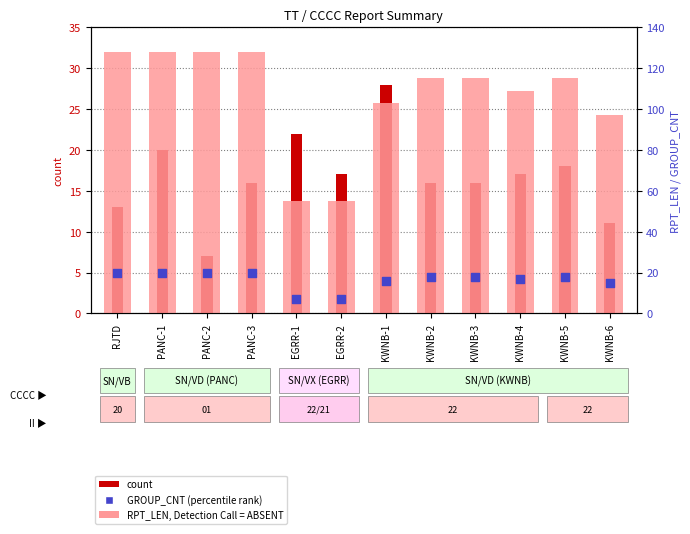

At how many categories does at least one series exceed 119?

4